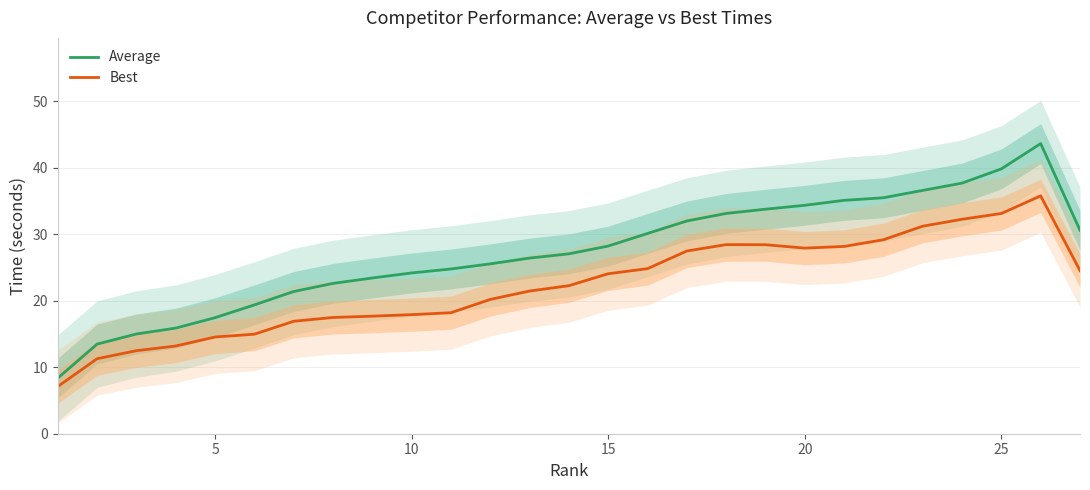

What is the minimum value for Best?

7.1